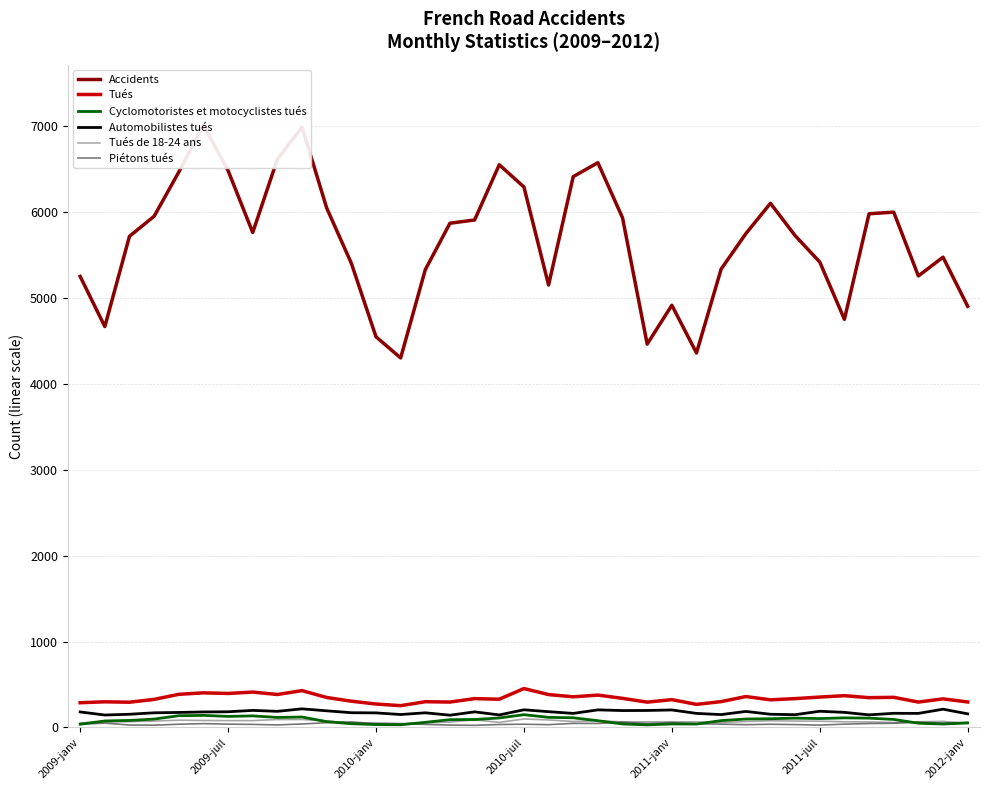

Where is Automobilistes tués nearest to the value 180?

2009-janv